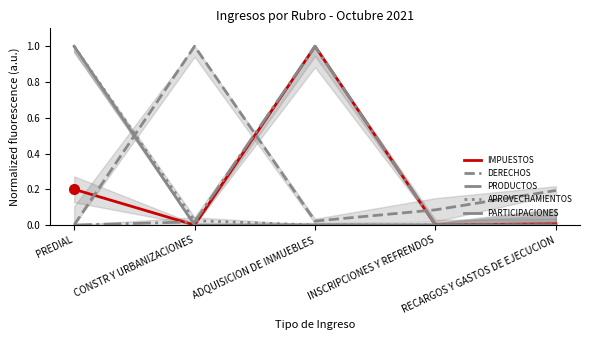

Rank the series at ADQUISICION DE INMUEBLES from lowest to highest value.

APROVECHAMIENTOS, PARTICIPACIONES, DERECHOS, IMPUESTOS, PRODUCTOS